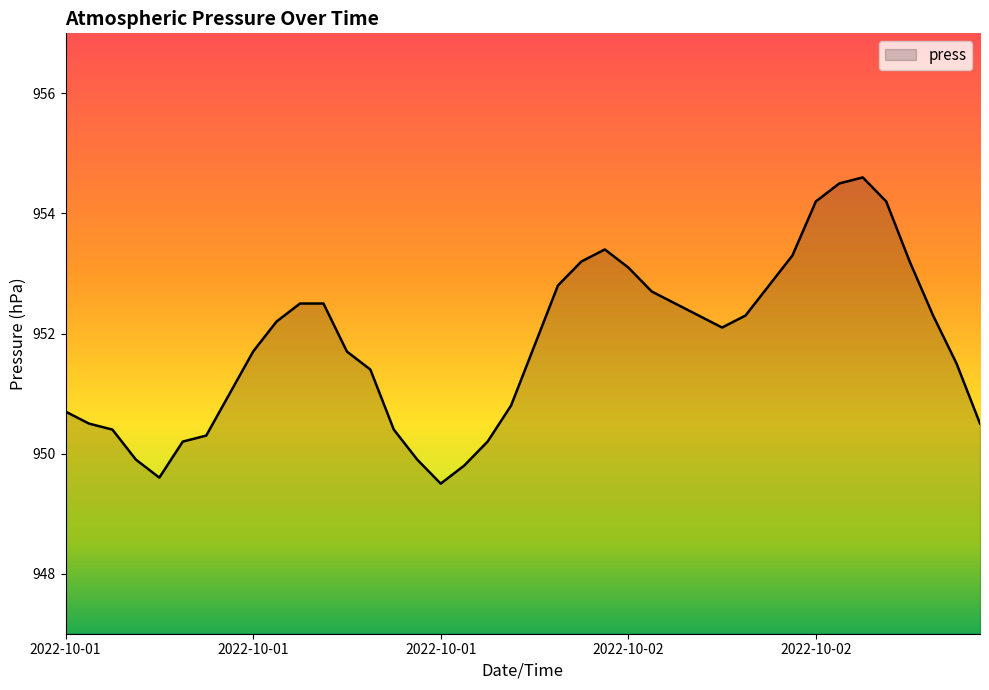

What is the greatest value displayed?

954.6